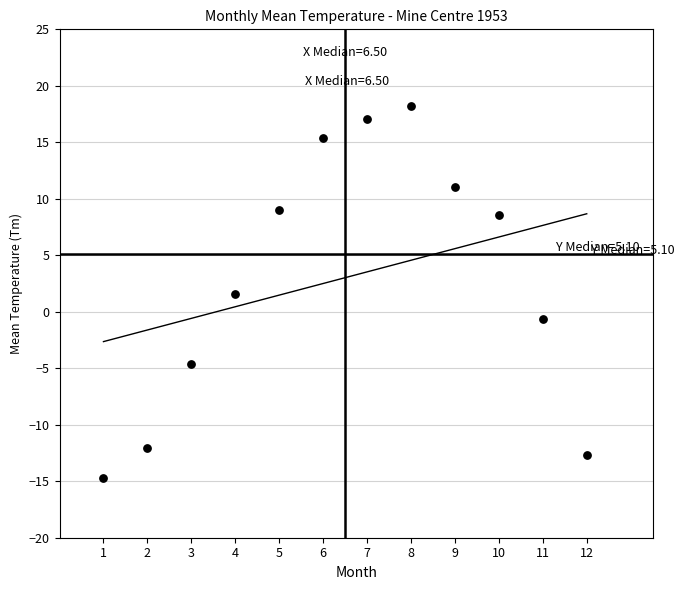

What is the average X value?

6.5